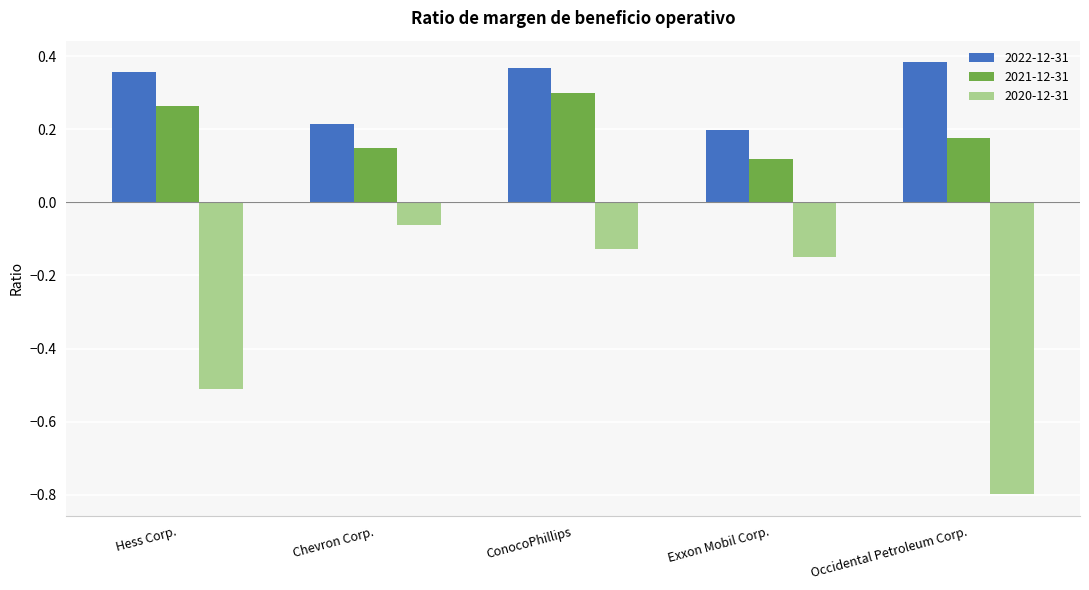

At how many categories does at least one series exceed 0?

5